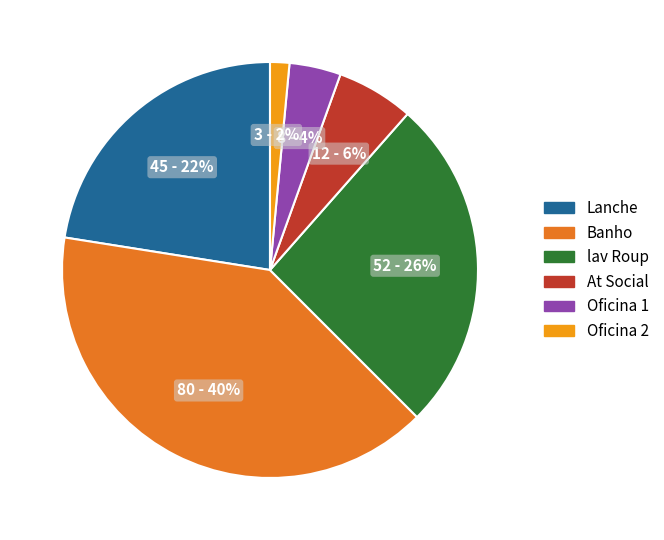

Is lav Roup the majority of the pie?

No